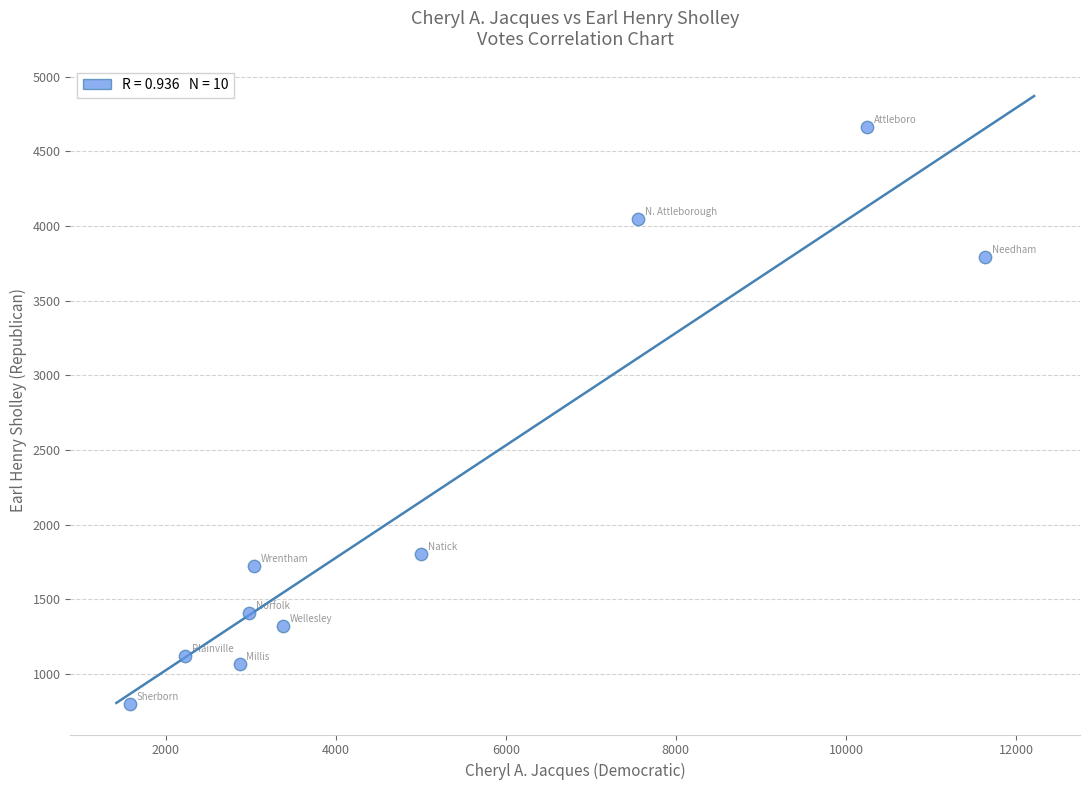

What Y value in the scatter plot is closest to 2729?

1803